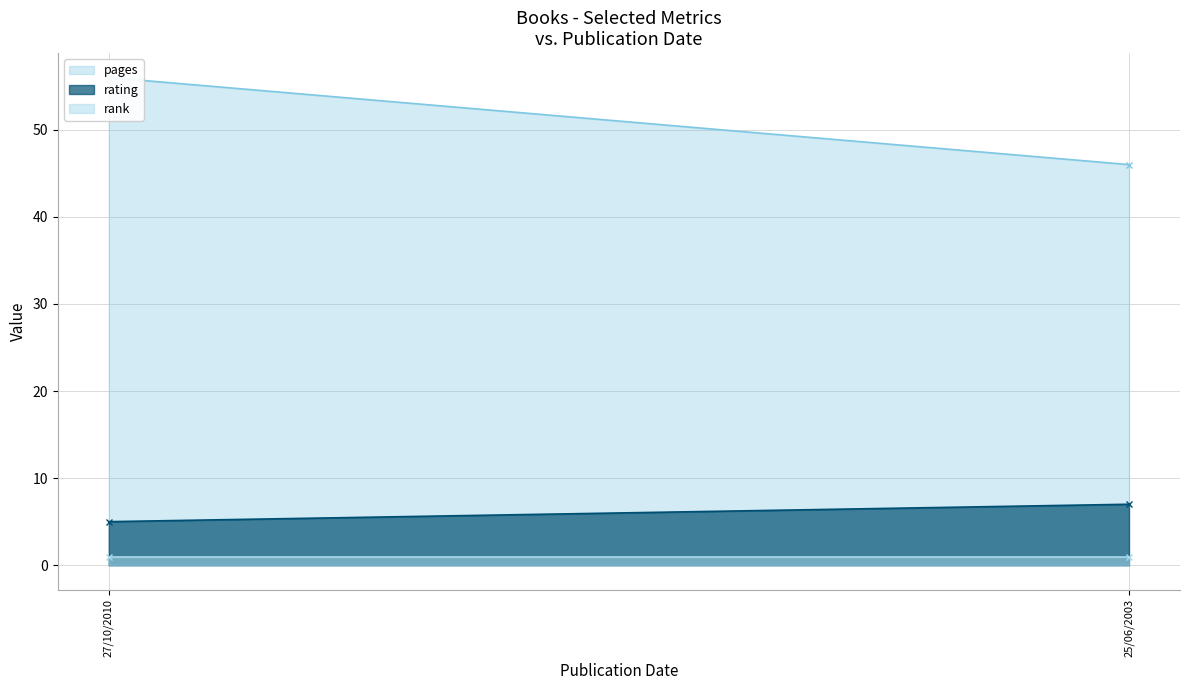

Reading left to right, transcribe all the data shown in this chart.

pages: 56	46
rating: 5	7
rank: 1	1